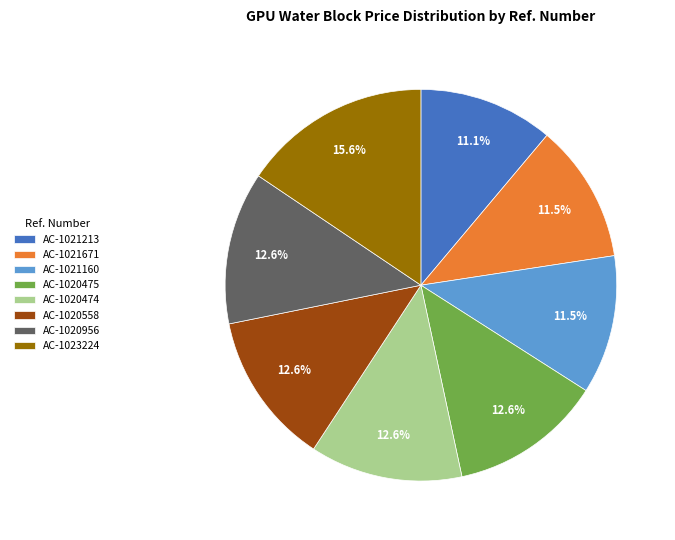

How many slices are in this pie chart?

8